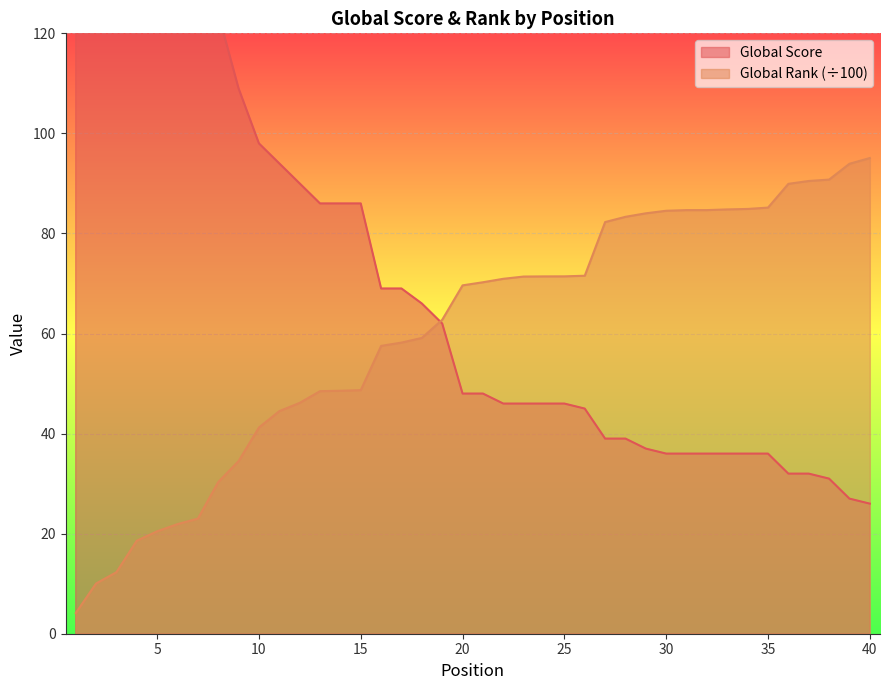

What is the maximum value shown in the chart?

814.0